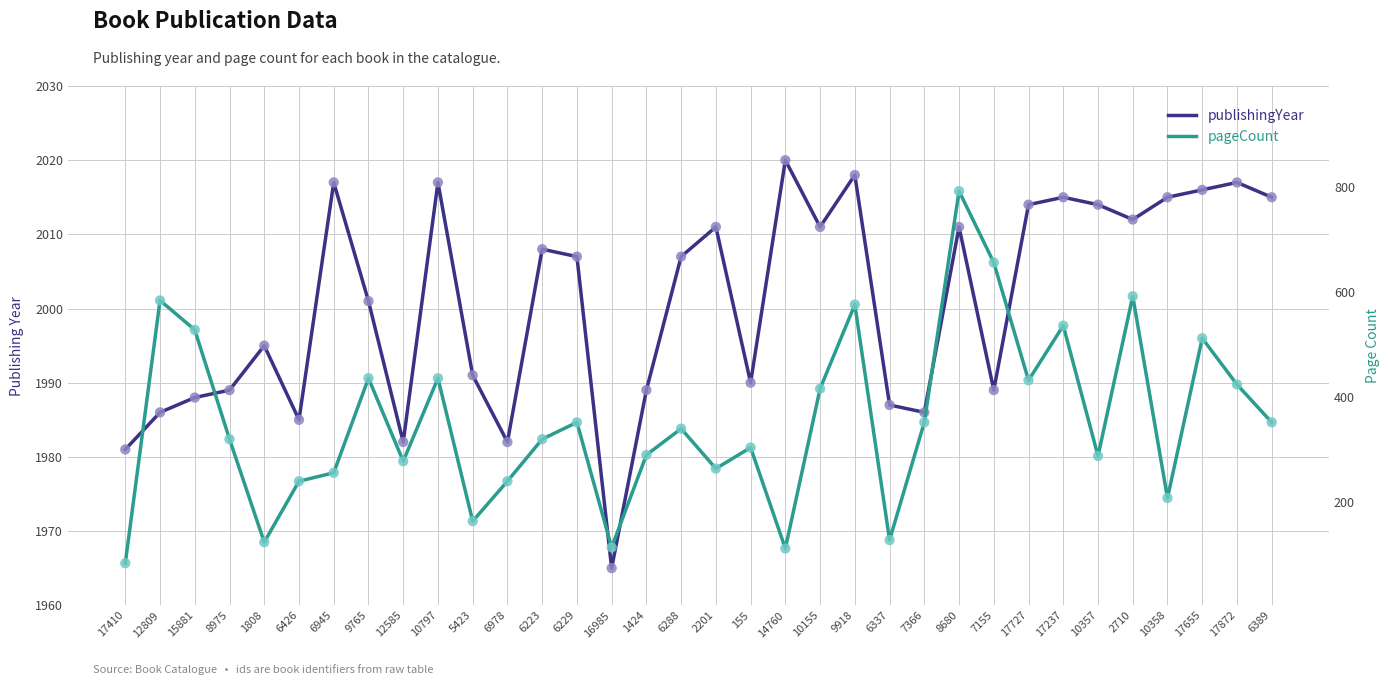

At which category is the sum across all series the highest?

8680